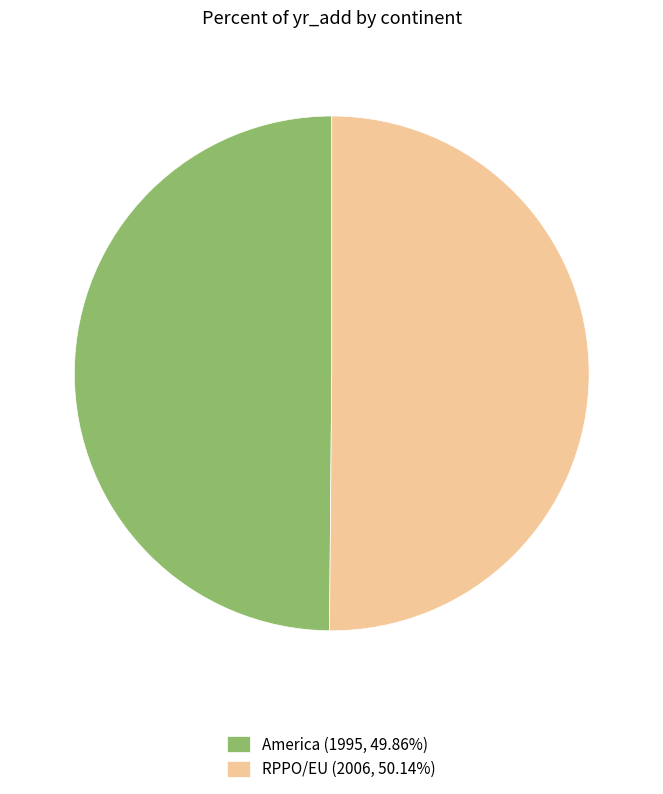

Count the number of slices in the pie.

2